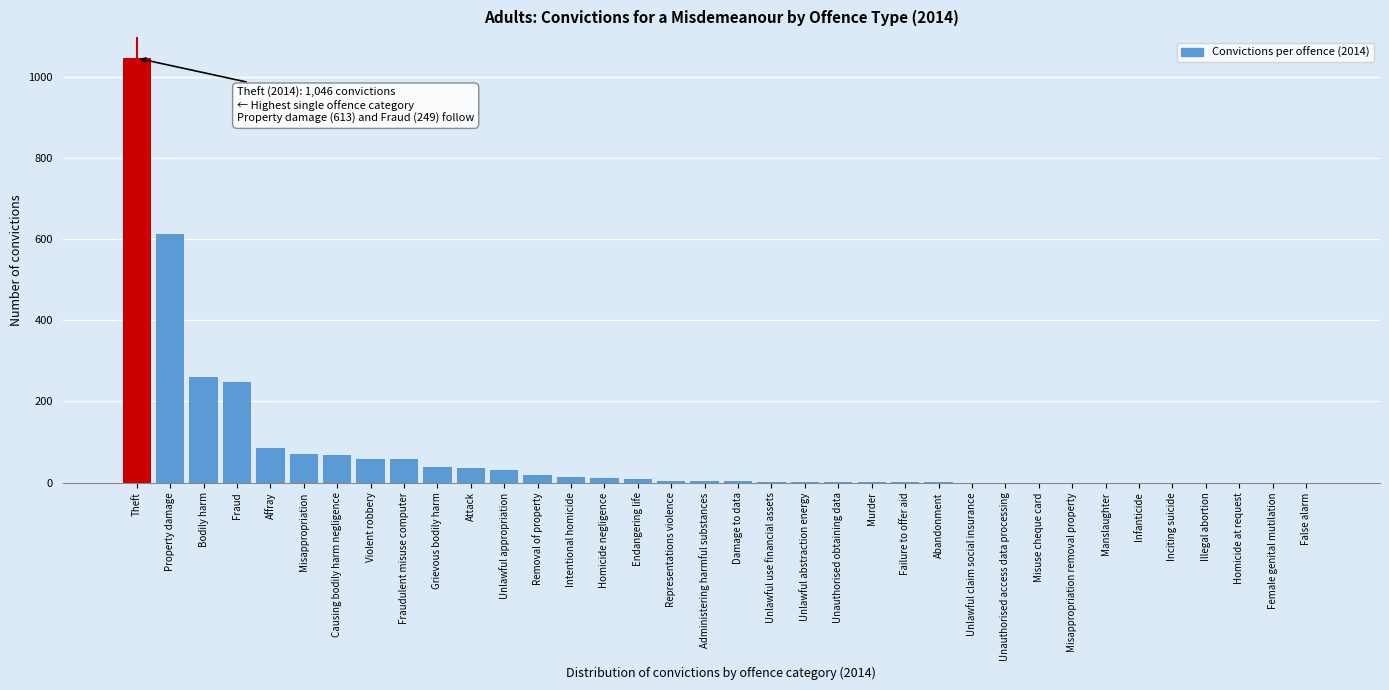

Which category has the highest value across all series?

Theft